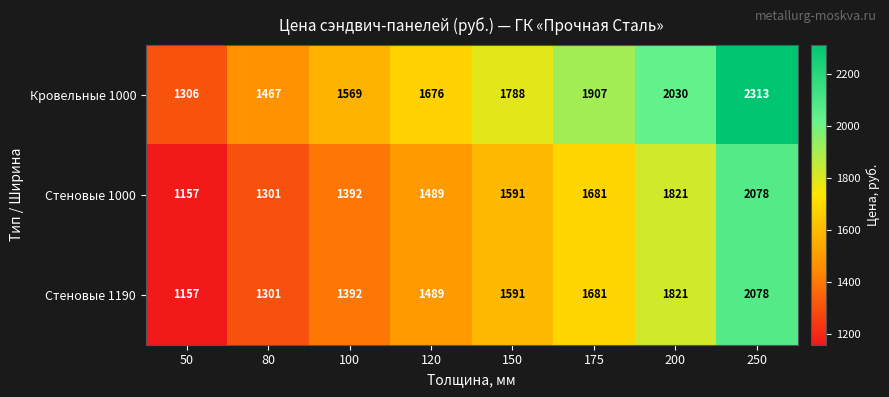

Which series has the largest range (max minus min)?

Кровельные 1000